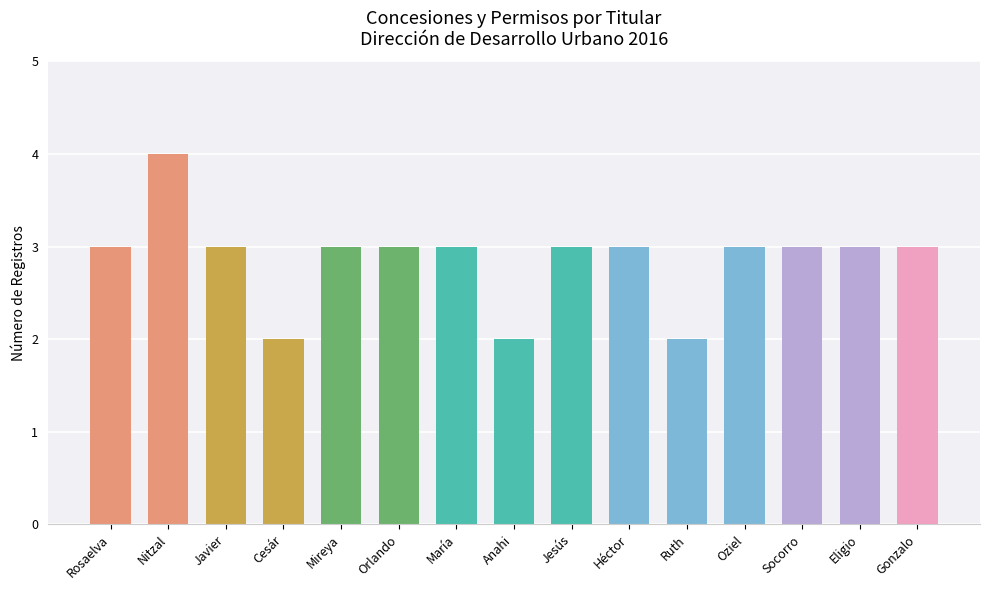

How many distinct data groups are displayed?

1